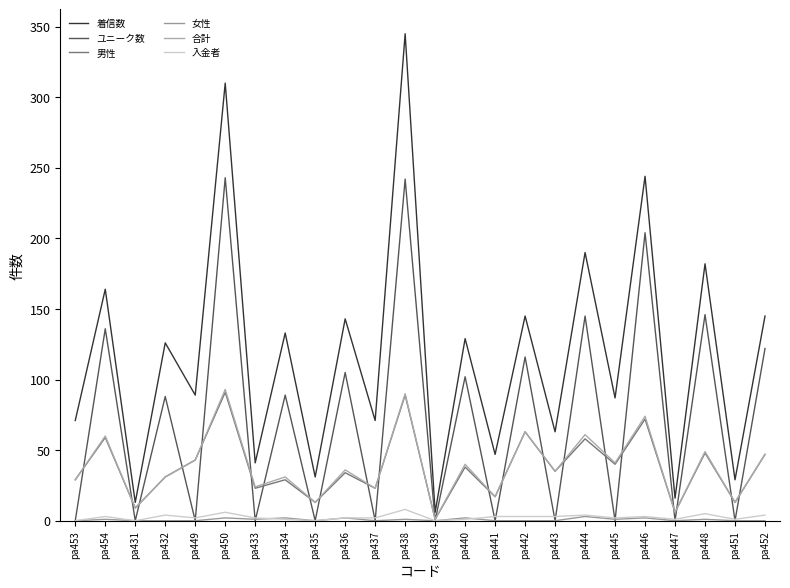

How many lines are shown in the chart?

6